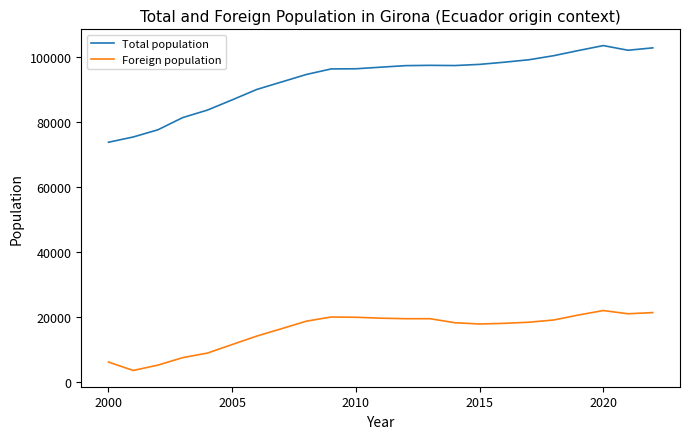

What are all the series names shown in the legend?

Total population, Foreign population